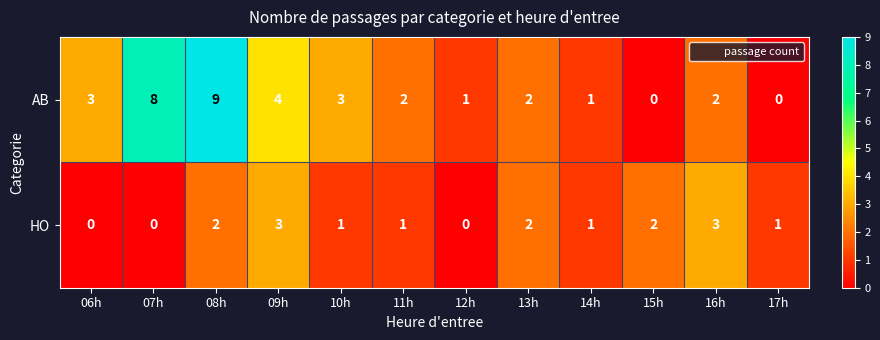

How many series are shown in this chart?

2